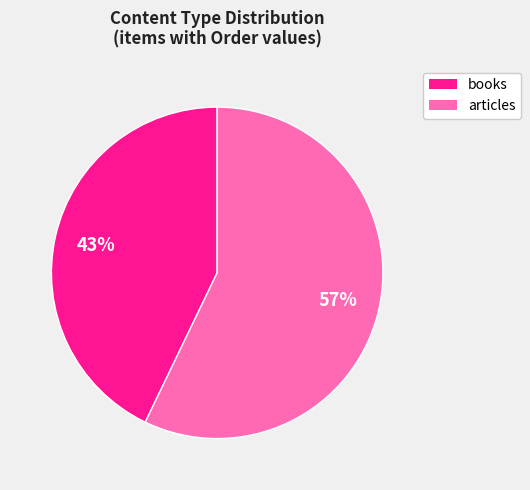

To the nearest percent, what is the difference between the largest and smallest slice percentages?

14%